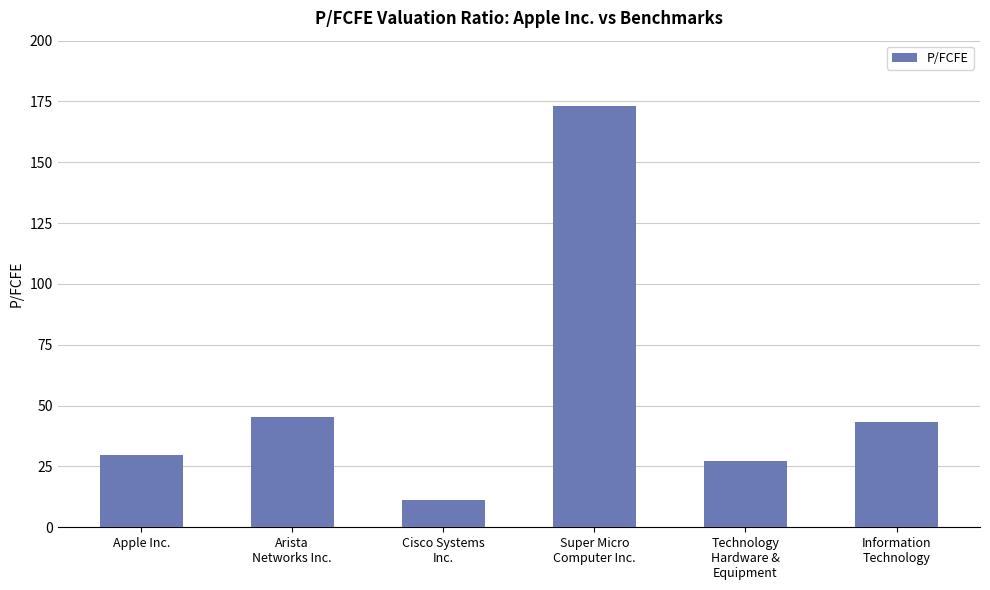

List the labels in order of value, smallest first.

Cisco Systems
Inc., Technology
Hardware &
Equipment, Apple Inc., Information
Technology, Arista
Networks Inc., Super Micro
Computer Inc.